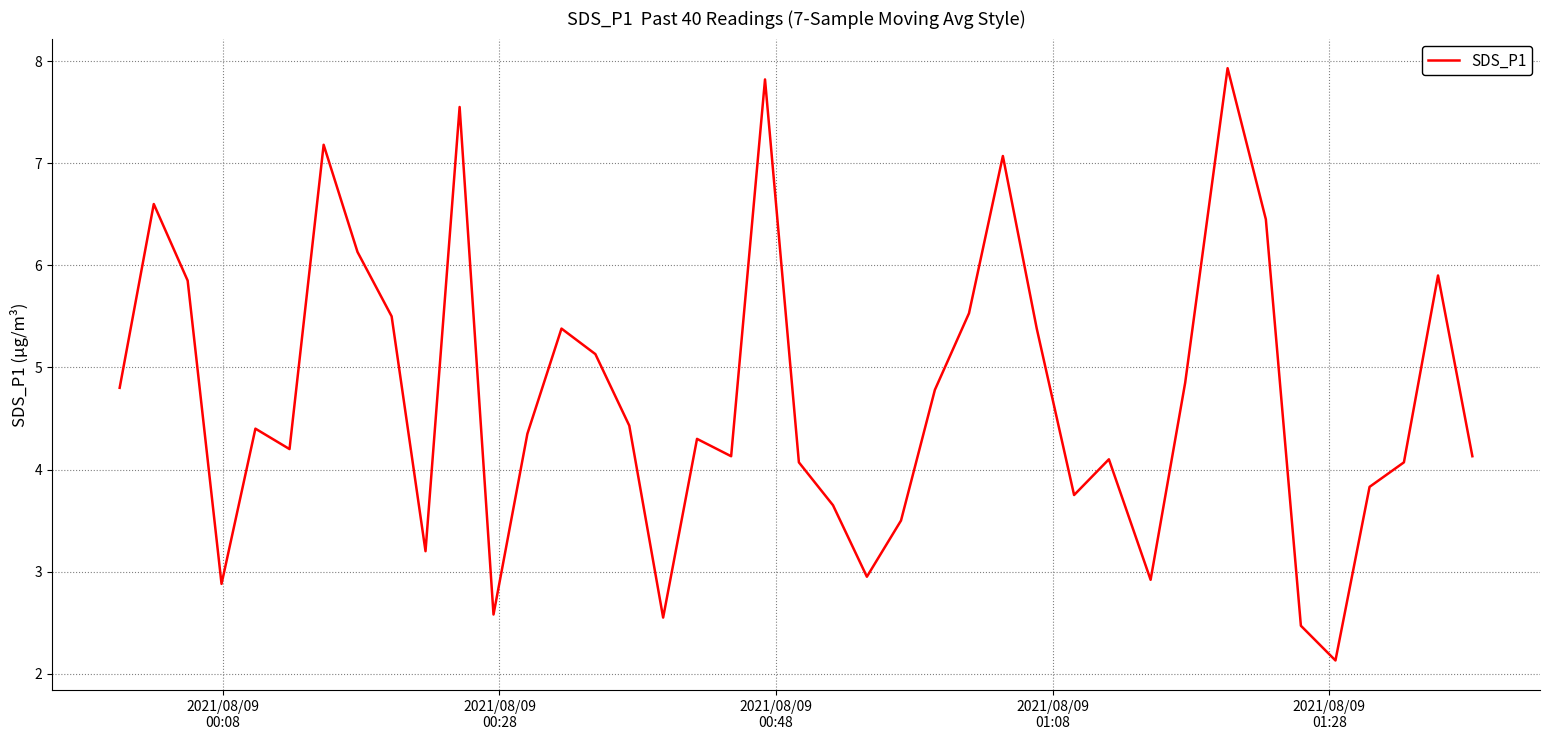

How many distinct data groups are displayed?

1